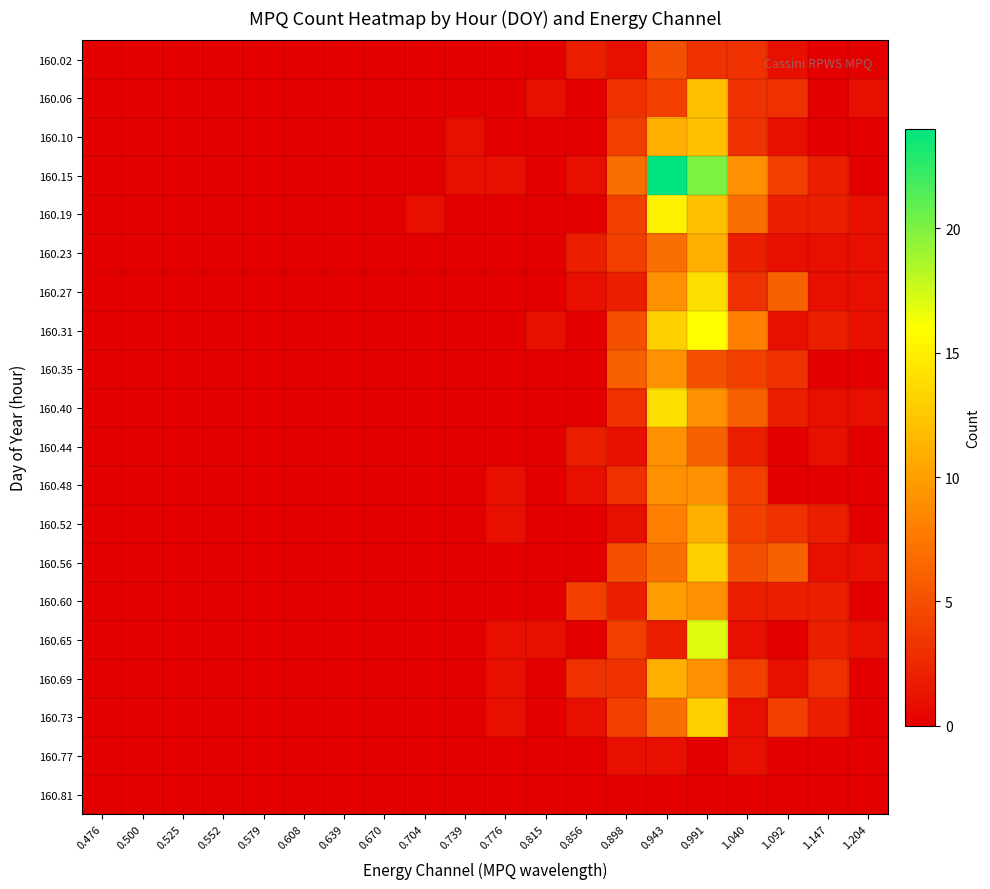

What is the difference between the highest and lowest values at 0.739?

1